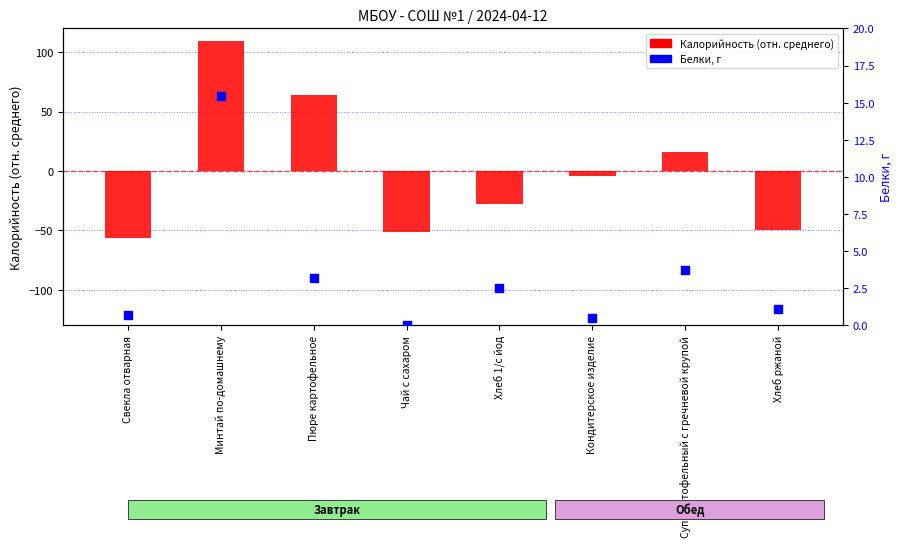

Is the value of Калорийность (отн. среднего) at Кондитерское изделие greater than the value of Белки, г at Кондитерское изделие?

No